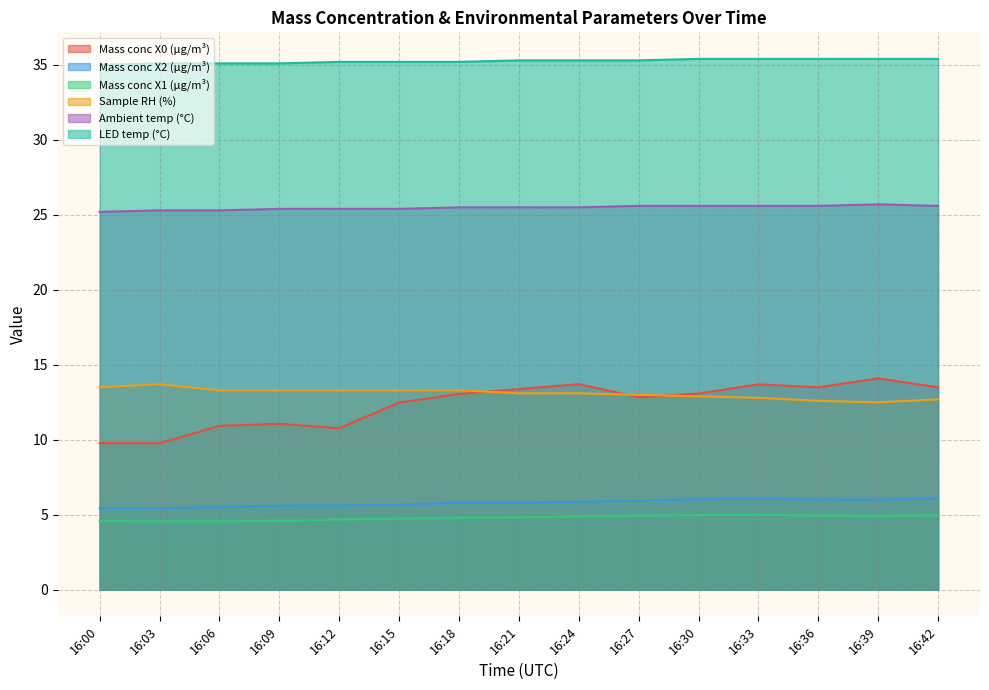

Is the value of LED temp (°C) at 16:33 greater than the value of Mass conc X1 (μg/m³) at 16:24?

Yes